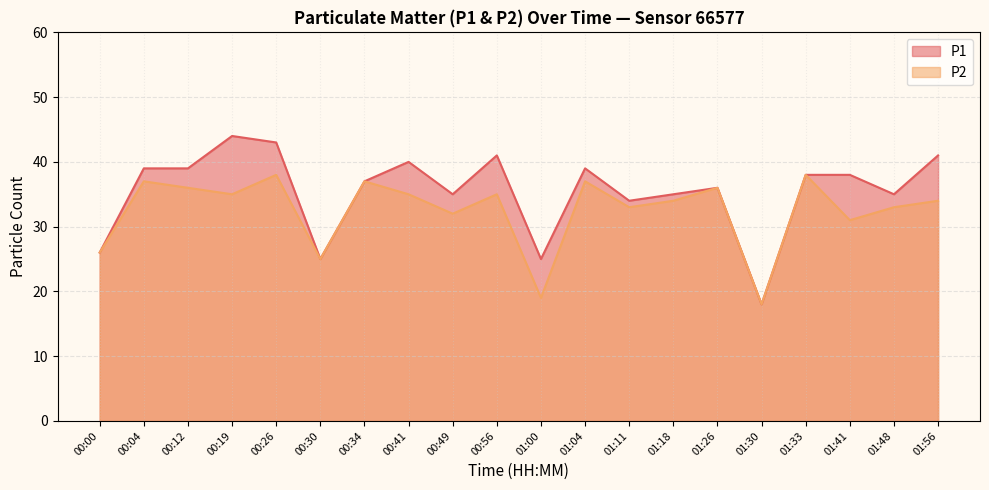

What is the label of the 14th point from the right?

00:34